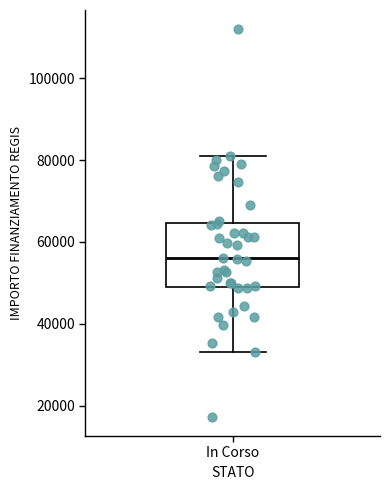

Where does the lower whisker of the box for In Corso end on the y-axis? The values are not printed on the chart, so give them approximately, as read against the axis.

32000